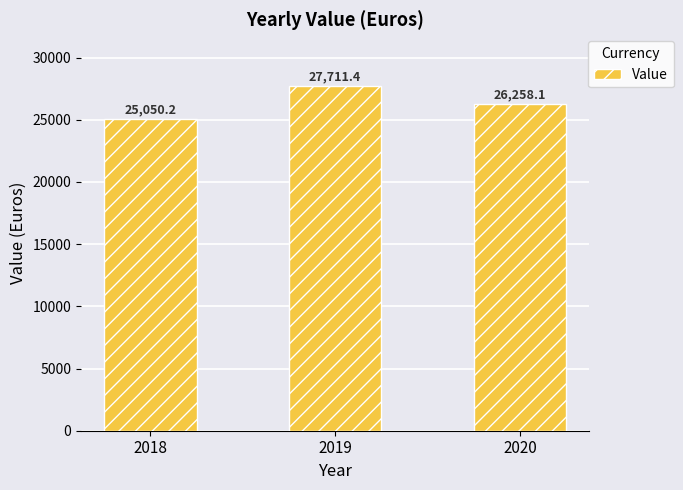

True or false: the data shows 26258.1 at 2020.

True